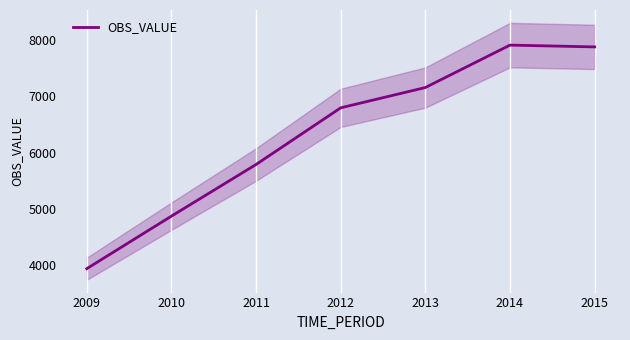

How many lines are shown in the chart?

1